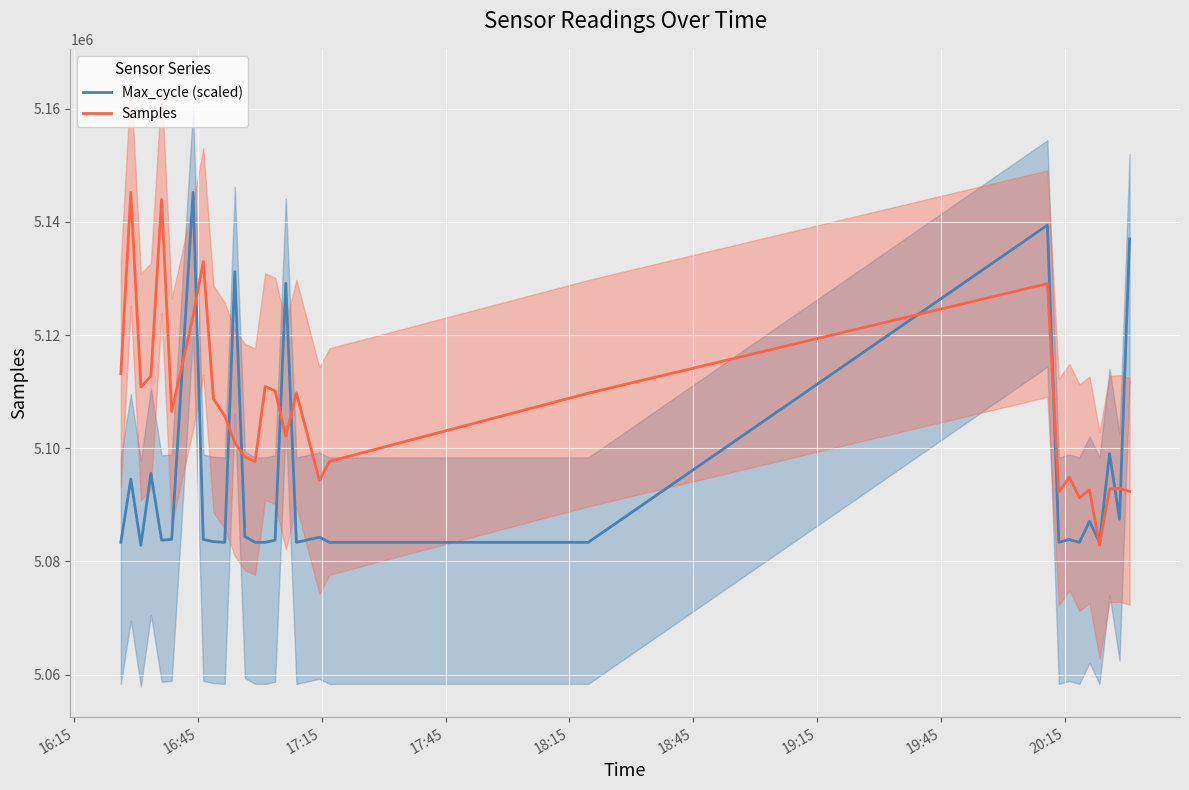

What is the lowest value of the Samples series?

5082858.0